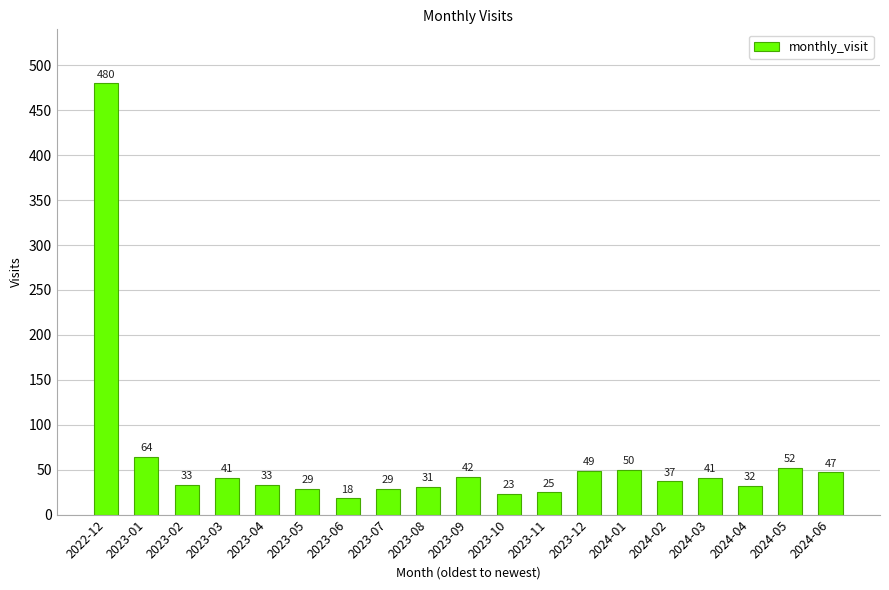

Where does the data first go above 37?

2022-12